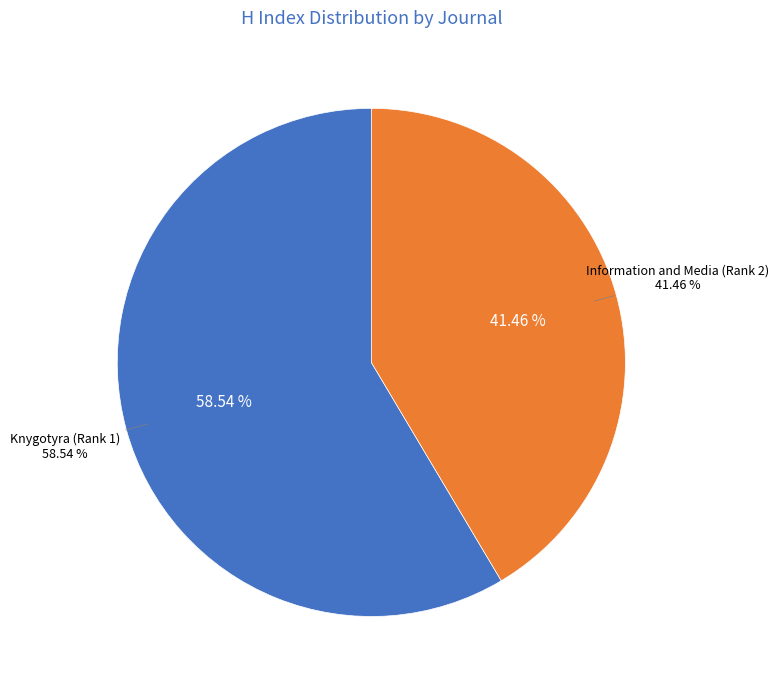

To the nearest percent, what is the average slice percentage?

50%